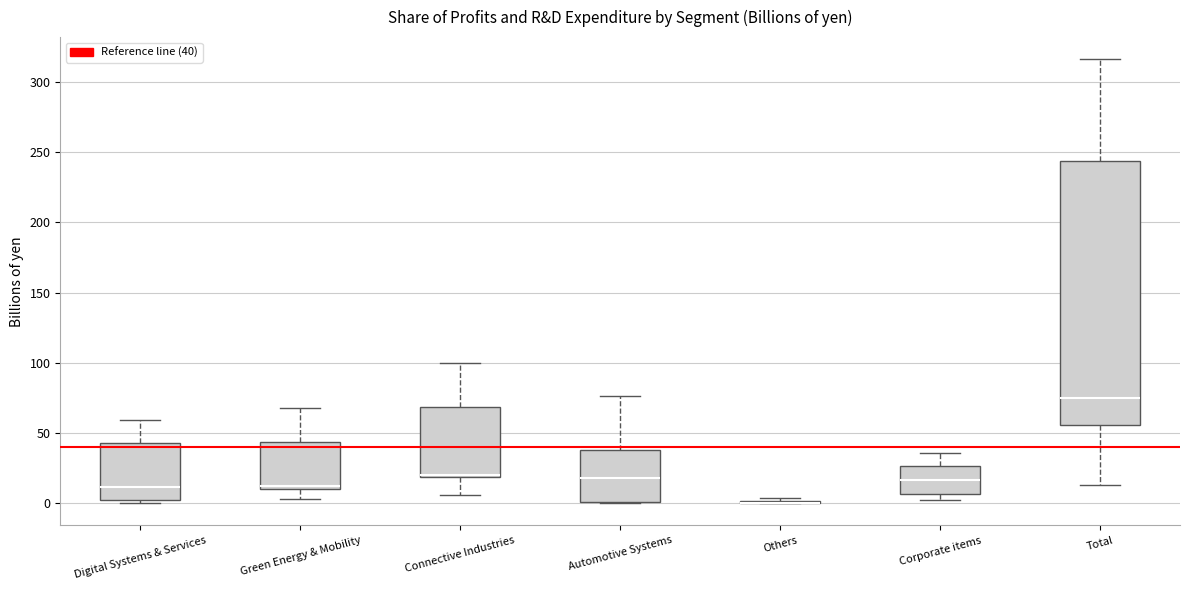

Which box is the tallest, from its lower edge to its upper edge?

Total